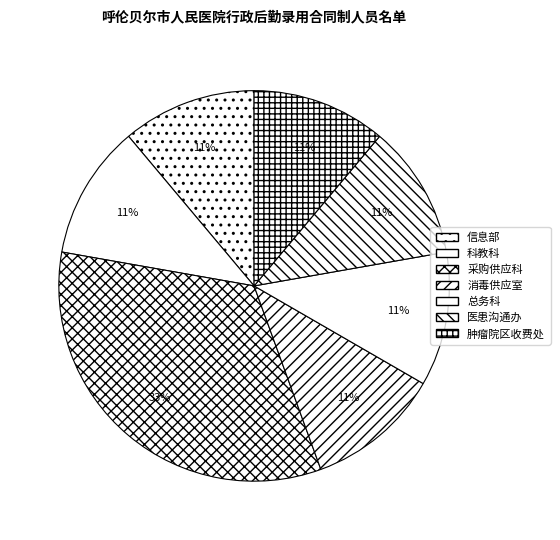

The 采购供应科 slice represents 33% of the pie. True or false?

True